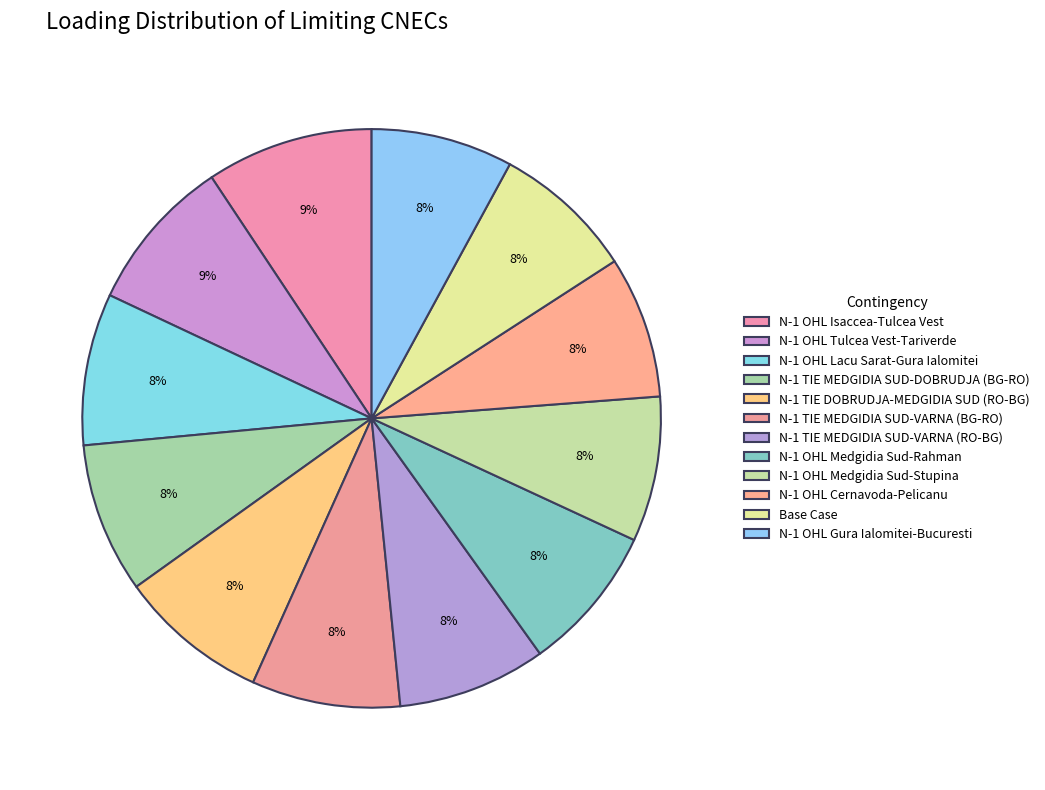

True or false: N-1 OHL Gura Ialomitei-Bucuresti accounts for 8% of the total.

True